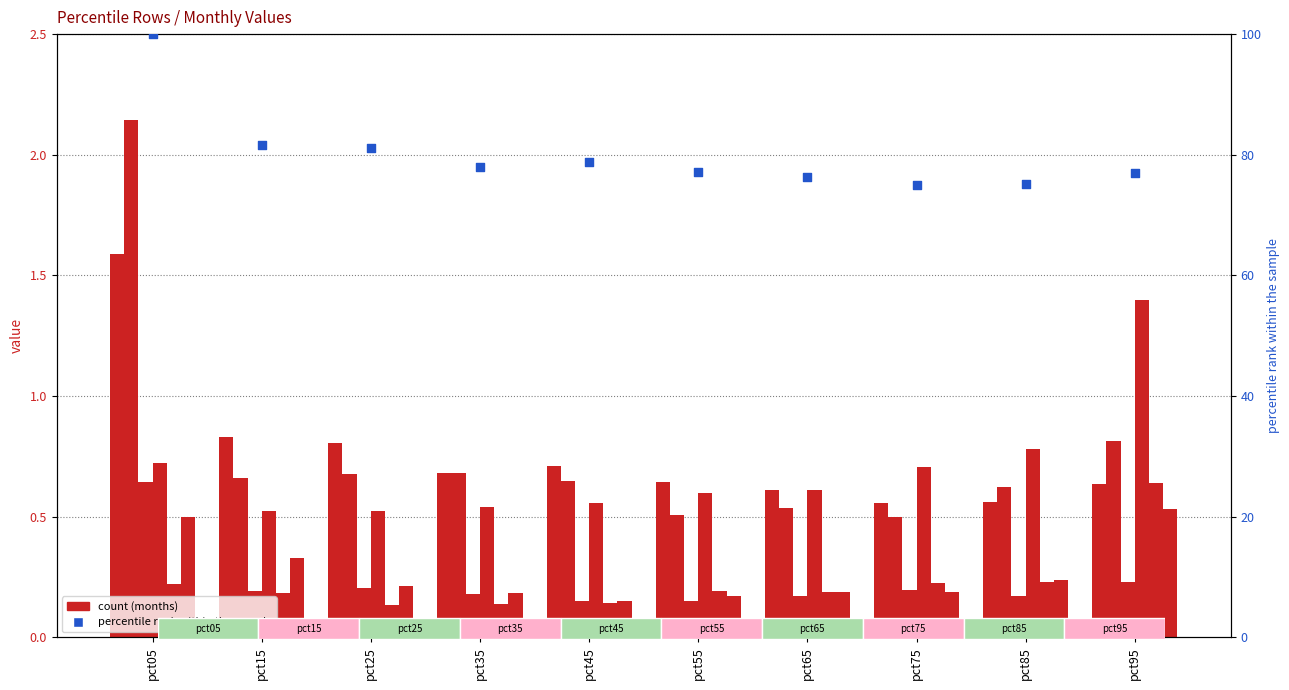

At how many categories does at least one series exceed 1?

2